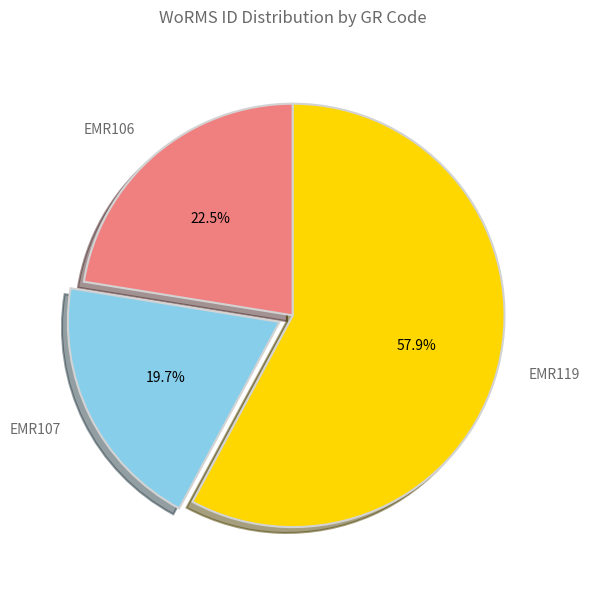

Rank the categories by value from lowest to highest.

EMR107, EMR106, EMR119